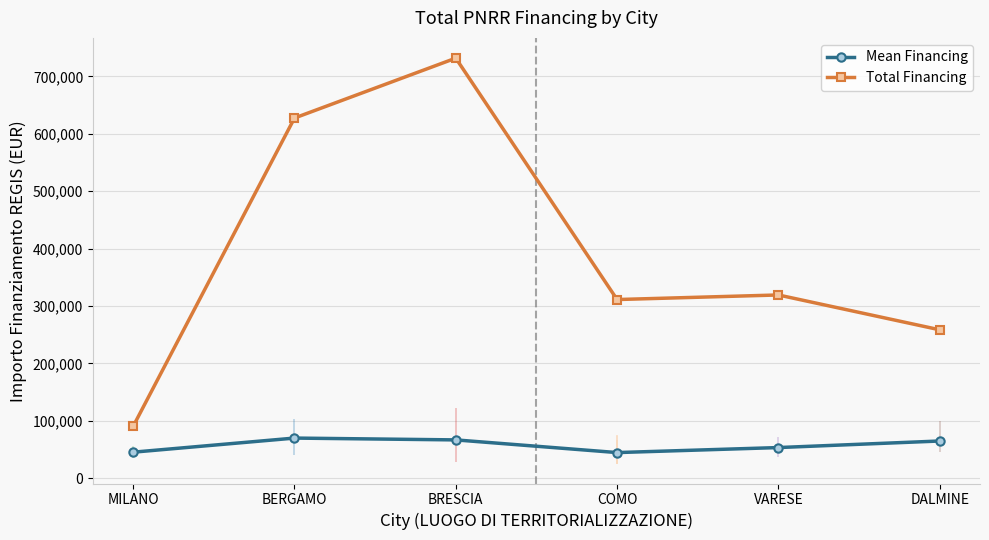

What is the greatest value displayed?

731722.1